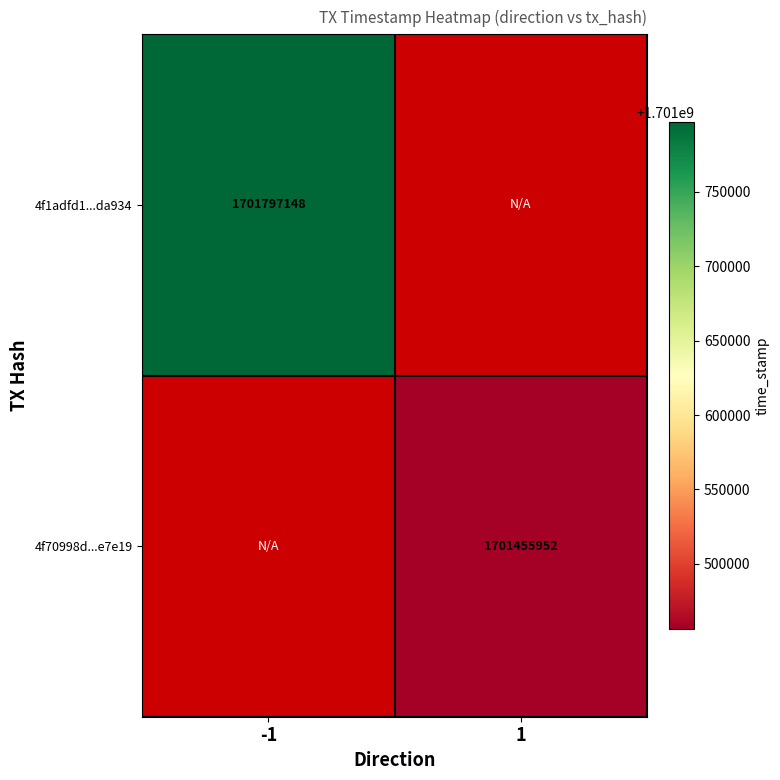

The value of 4f70998d...e7e19 at 1 is 1701455952. True or false?

True